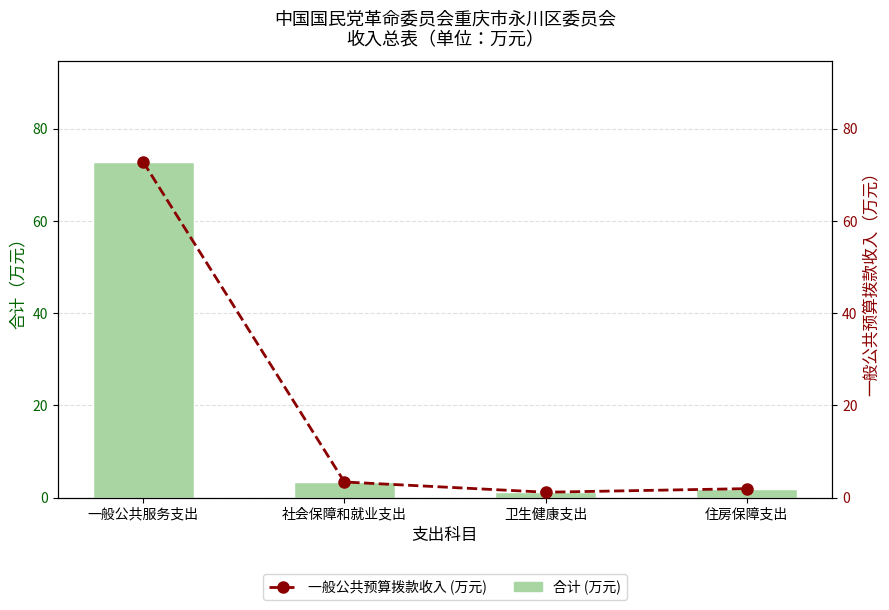

How many categories are shown in the chart?

4